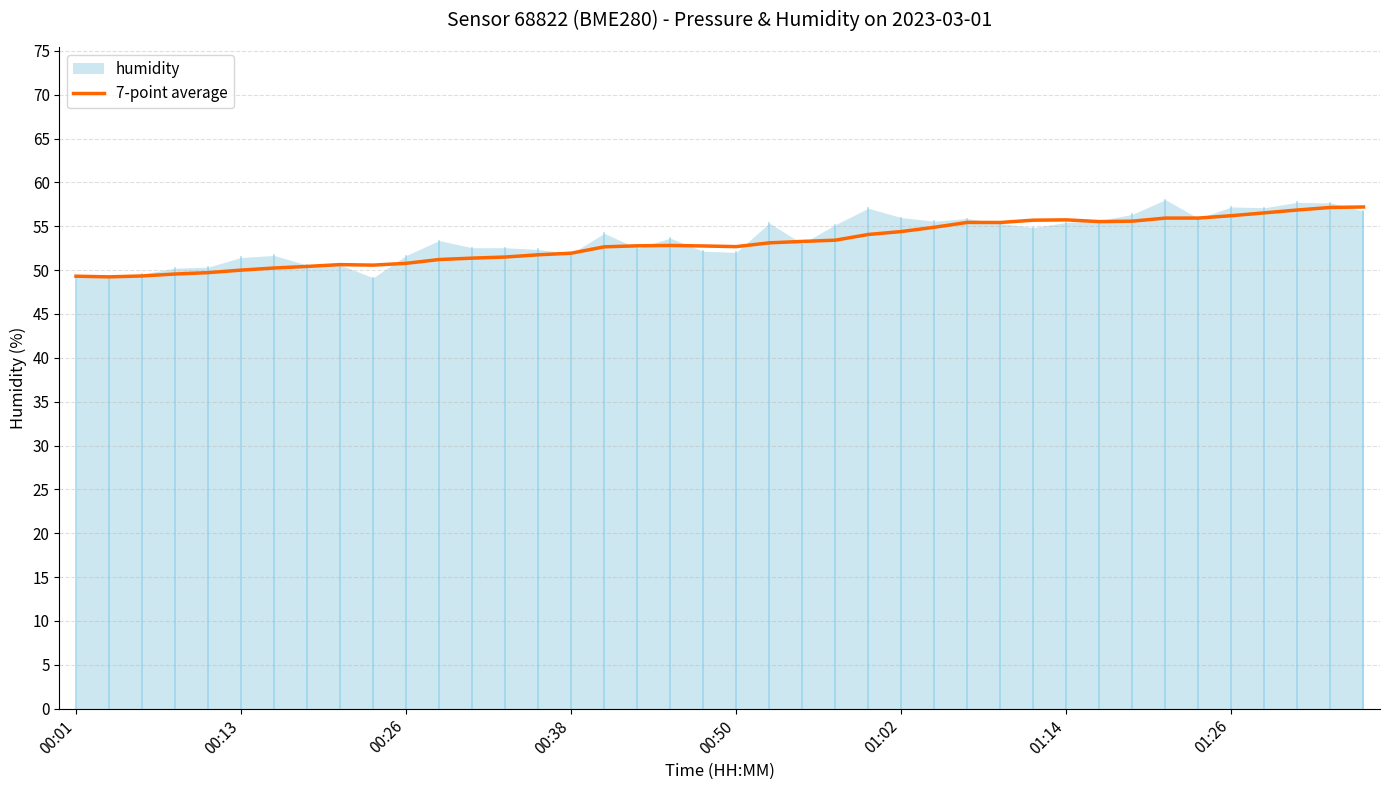

What is the maximum value for 7-point average?

57.2